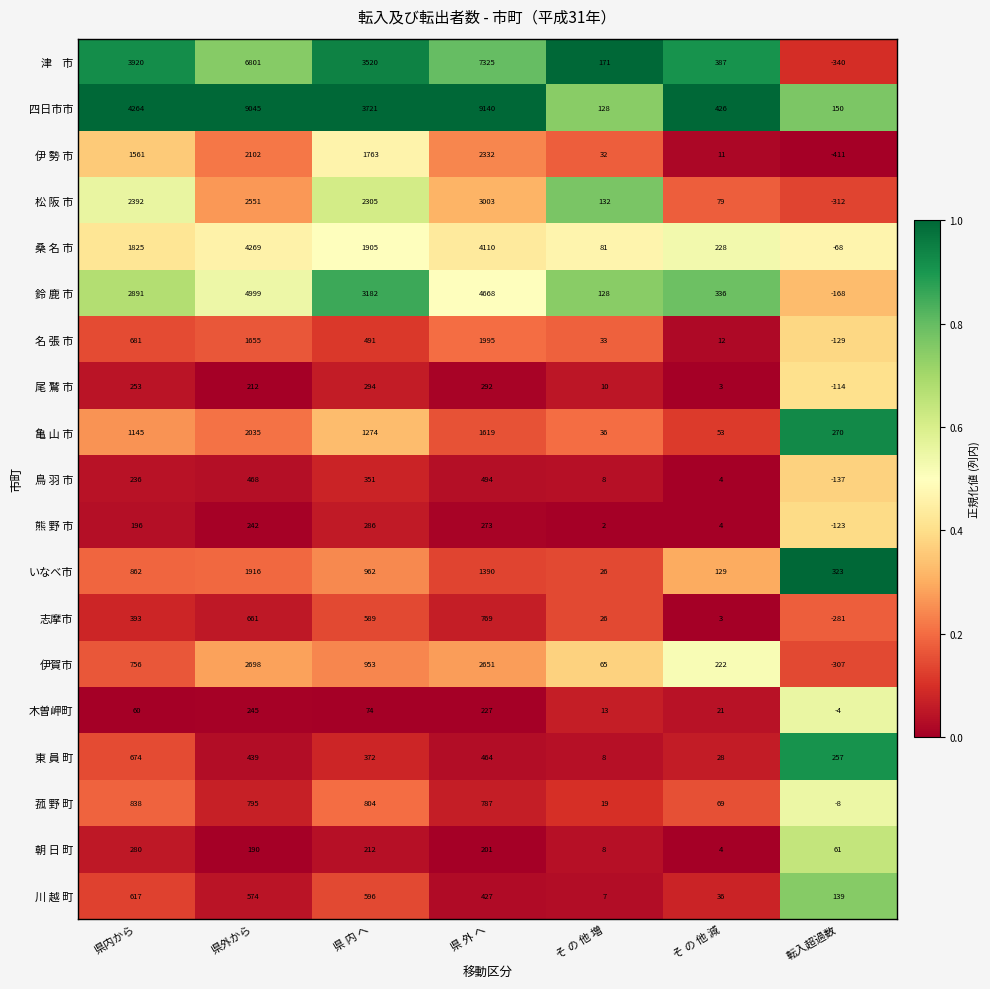

Which series changed the most between 県内から and 県外から?

四日市市